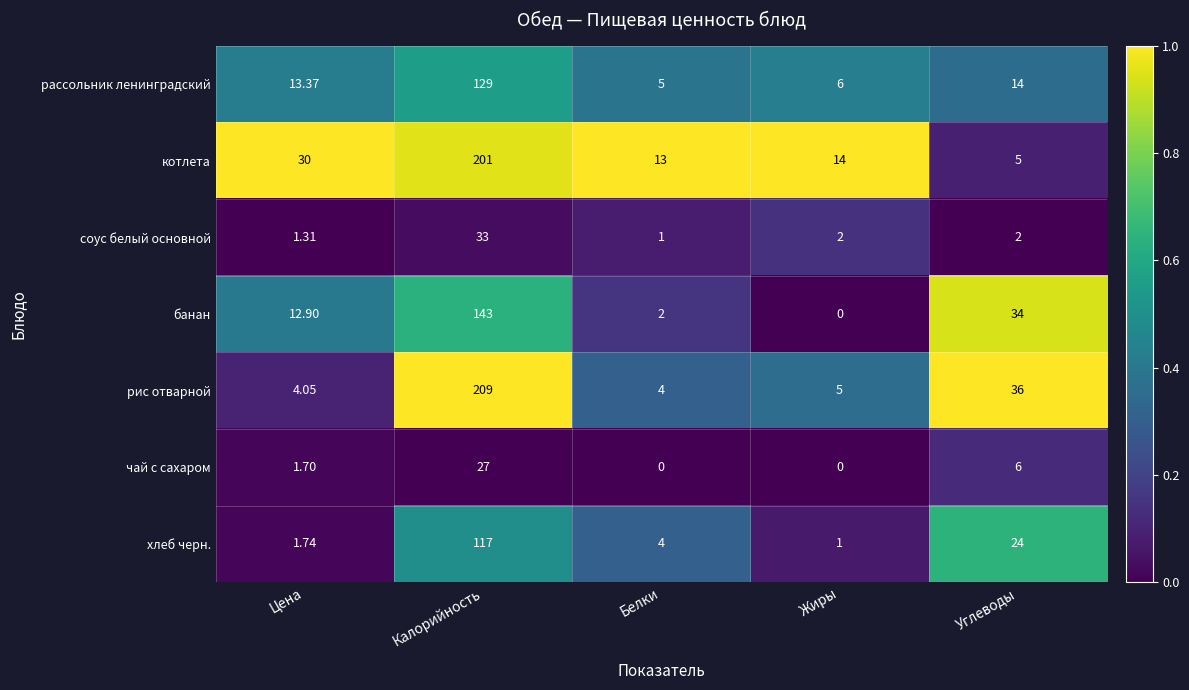

At which category is the sum across all series the highest?

Калорийность